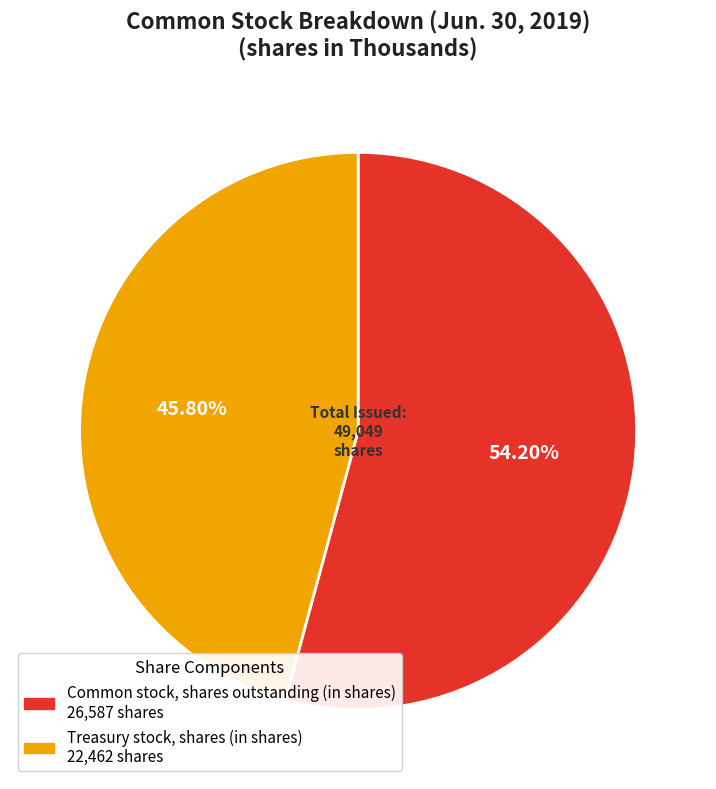

Combined, what portion of the pie is Treasury stock, shares (in shares) and Common stock, shares outstanding (in shares)?

100.0%